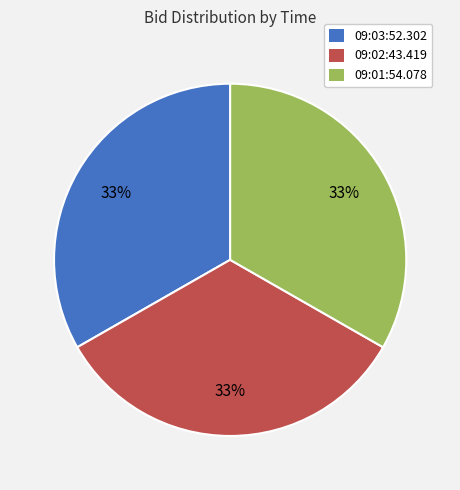

Count the number of slices in the pie.

3